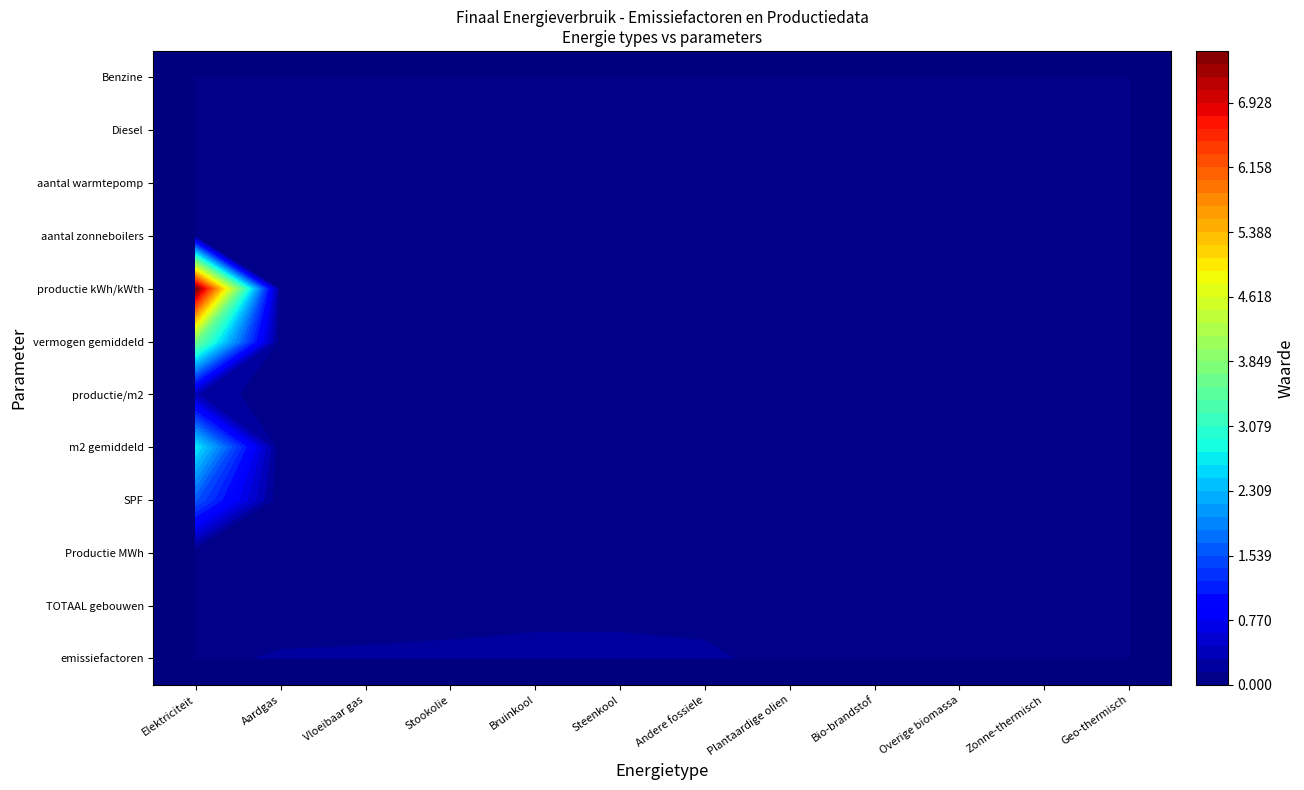

Is it true that m2 gemiddeld equals 0.0 at Overige biomassa?

True